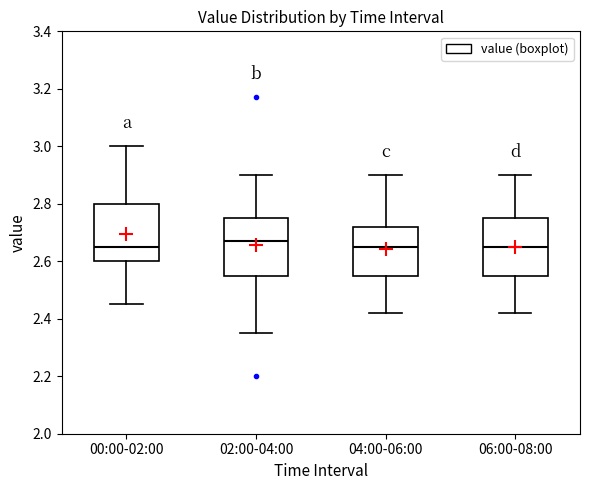

Where does the upper whisker of the box for 02:00-04:00 end on the y-axis? The values are not printed on the chart, so give them approximately, as read against the axis.

2.90